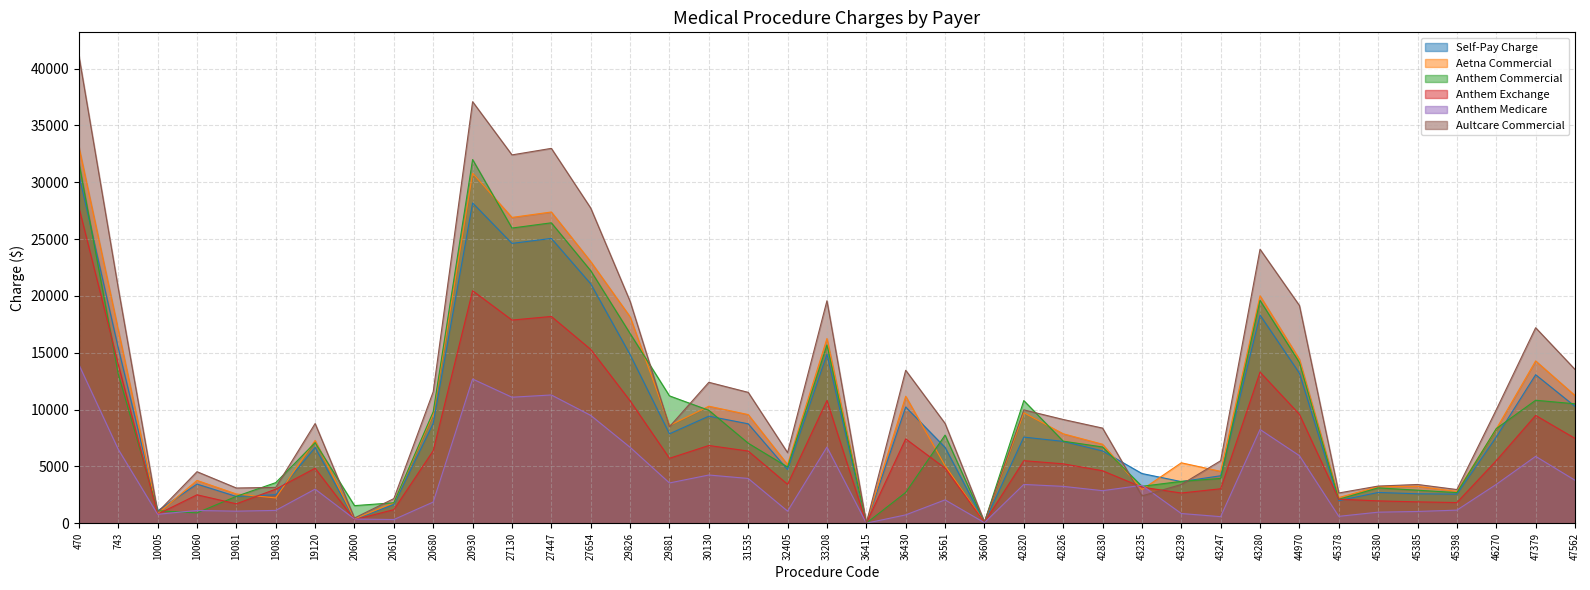

True or false: Anthem Commercial and Self-Pay Charge intersect in this chart.

True